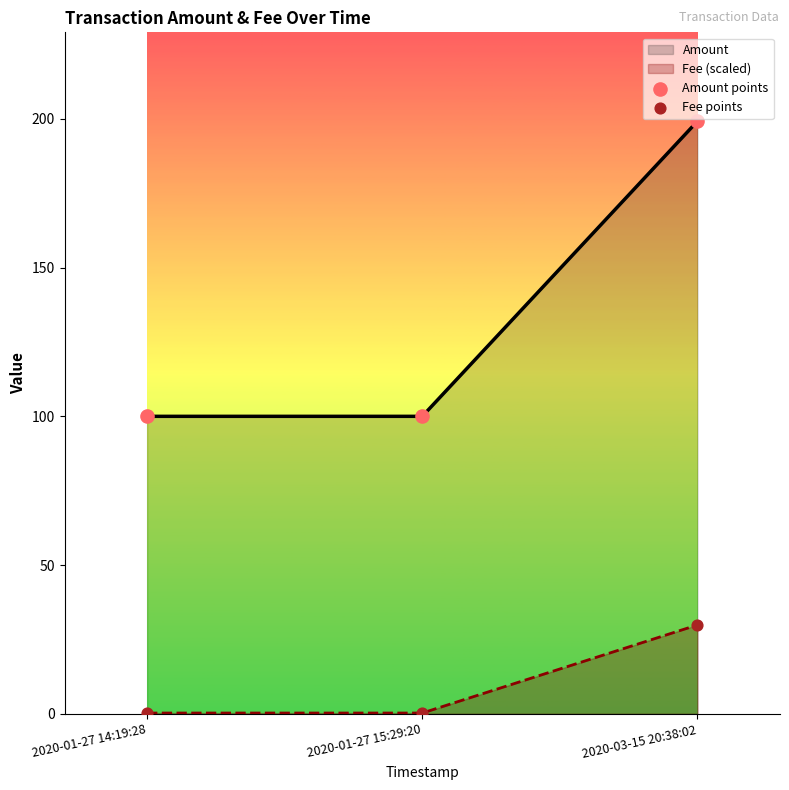

Is the value of Fee points at 2020-03-15 20:38:02 greater than the value of Amount points at 2020-03-15 20:38:02?

No